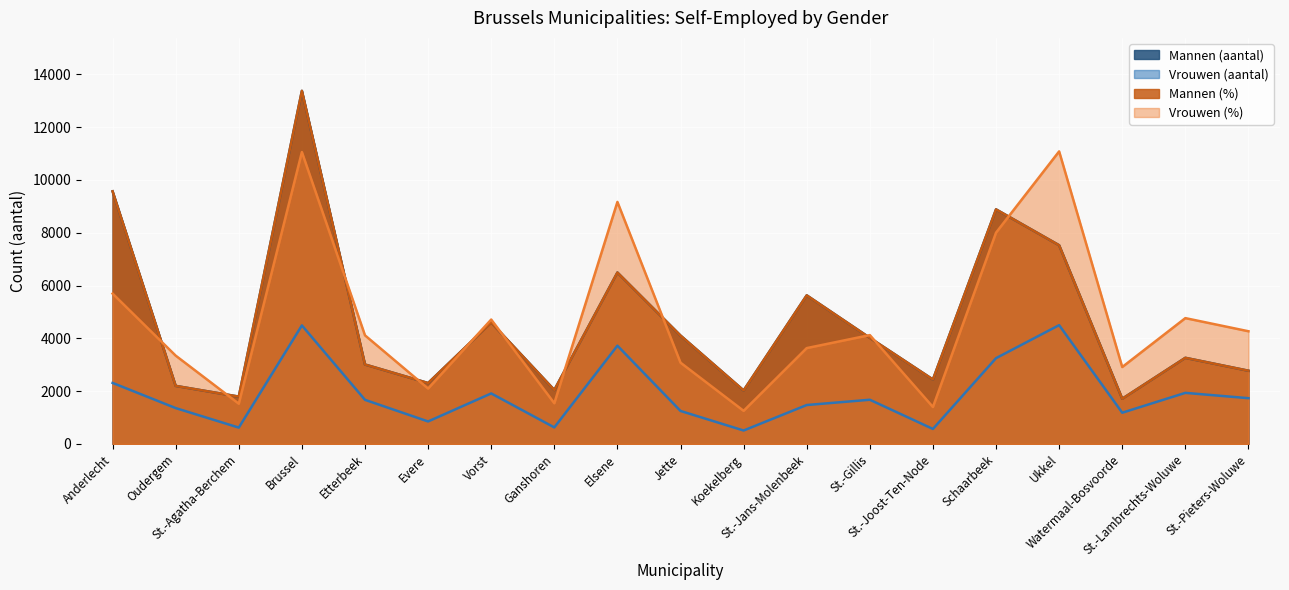

What is the total value across all series at Oudergem?

9100.3